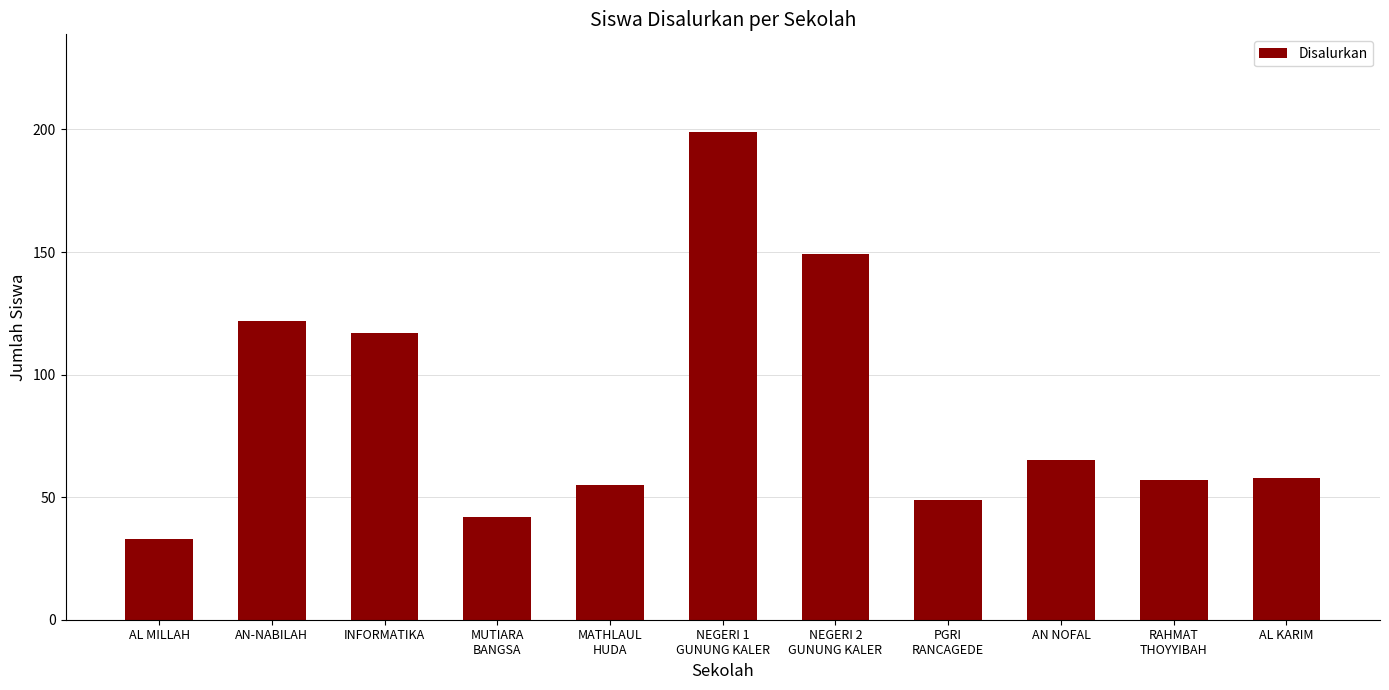

How many bars are there in total?

11